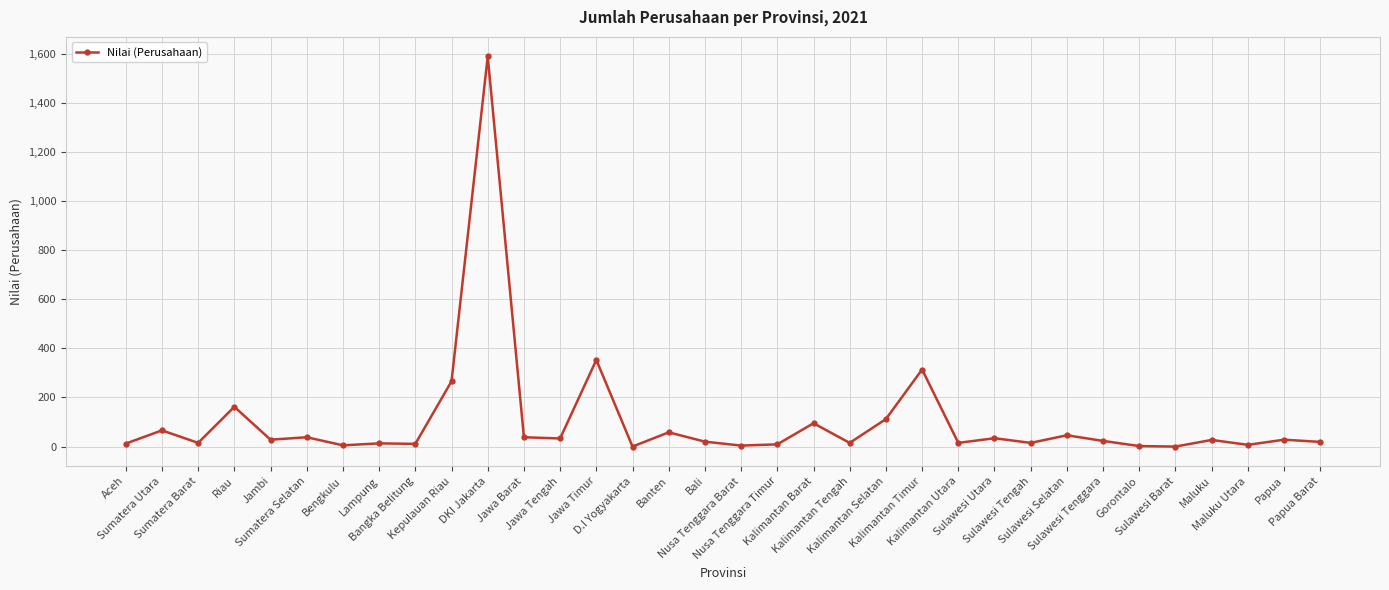

What is the greatest value displayed?

1590